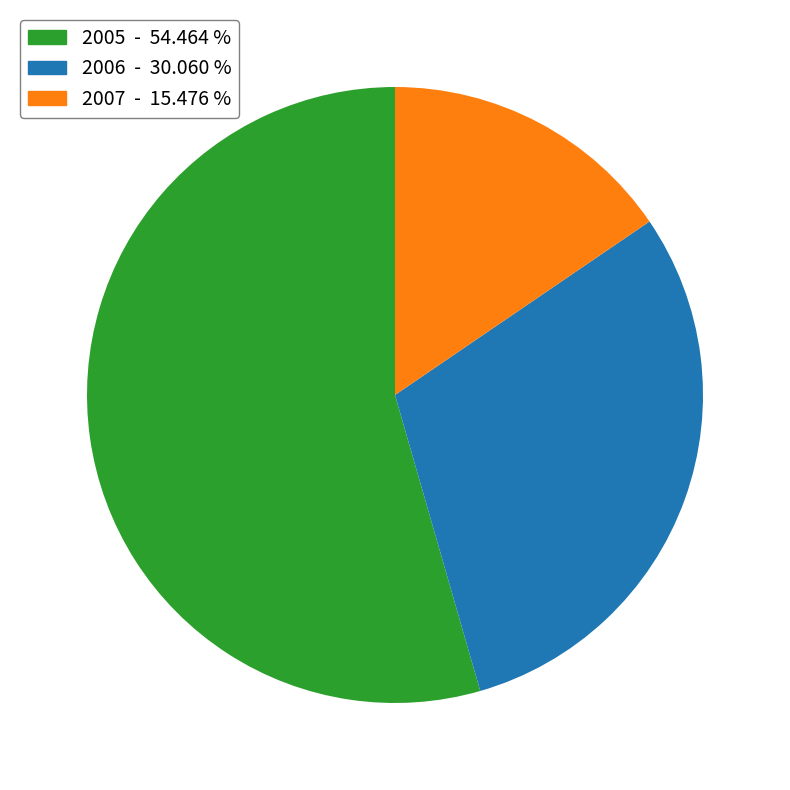

Is it true that 2005 is 46% of the pie?

False